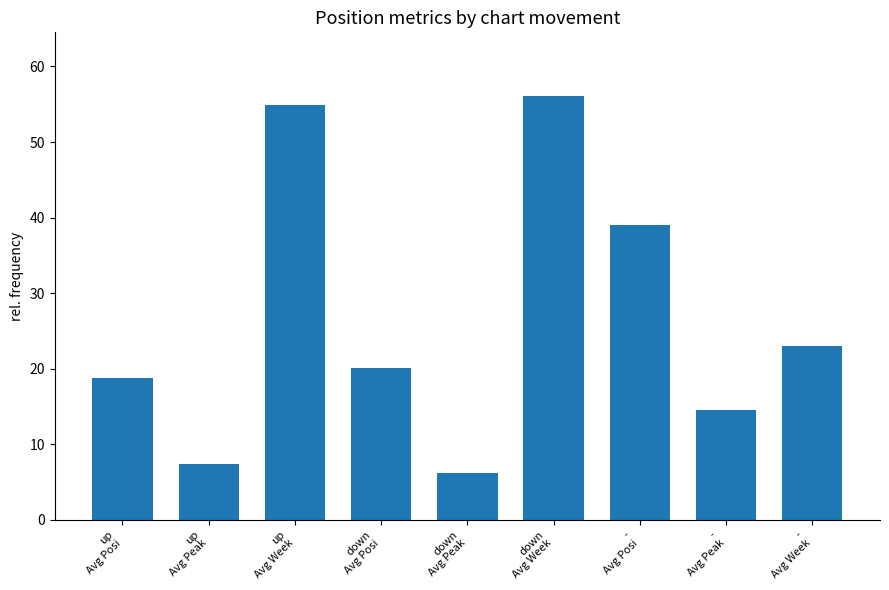

What is the minimum value shown in the chart?

6.2